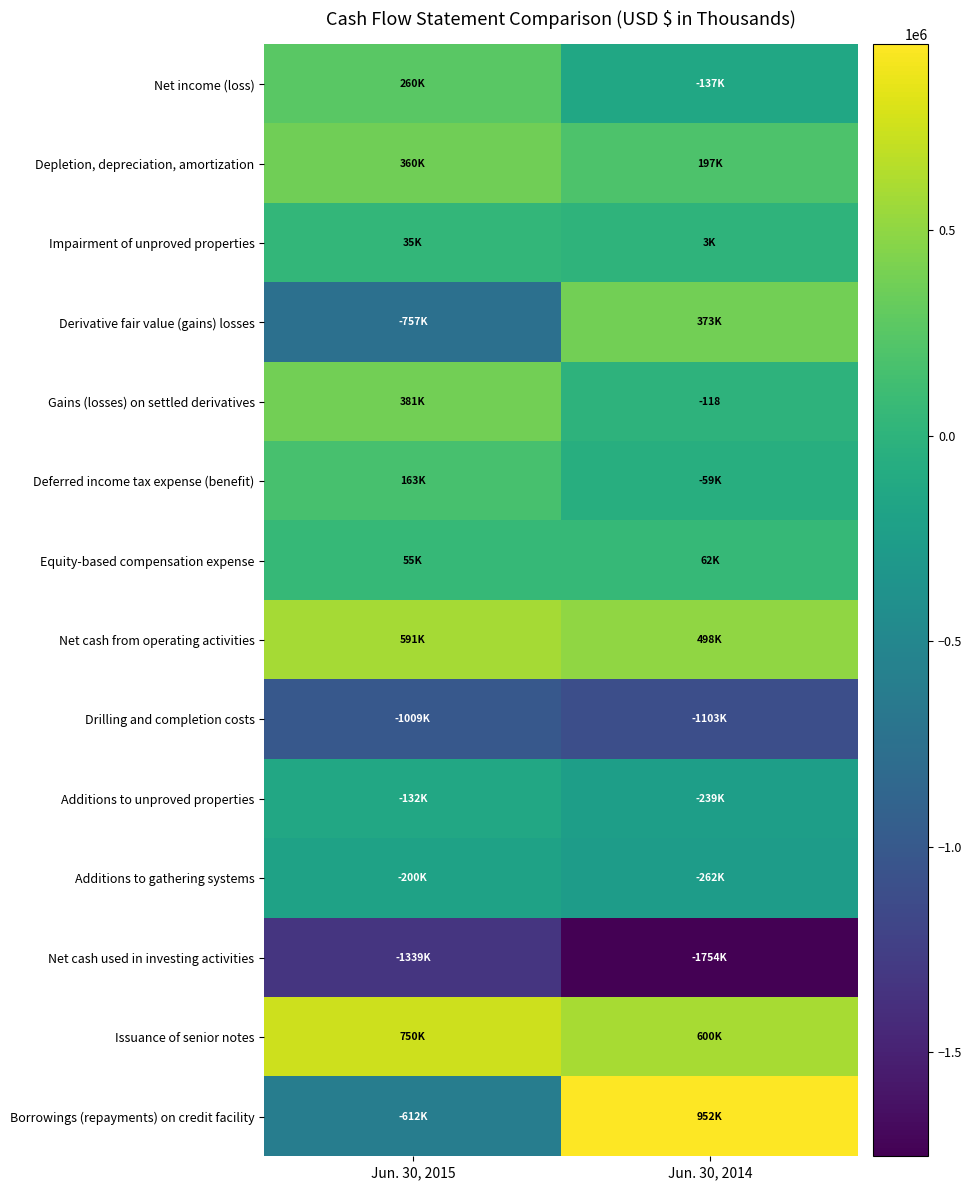

What is the maximum value shown in the chart?

952000